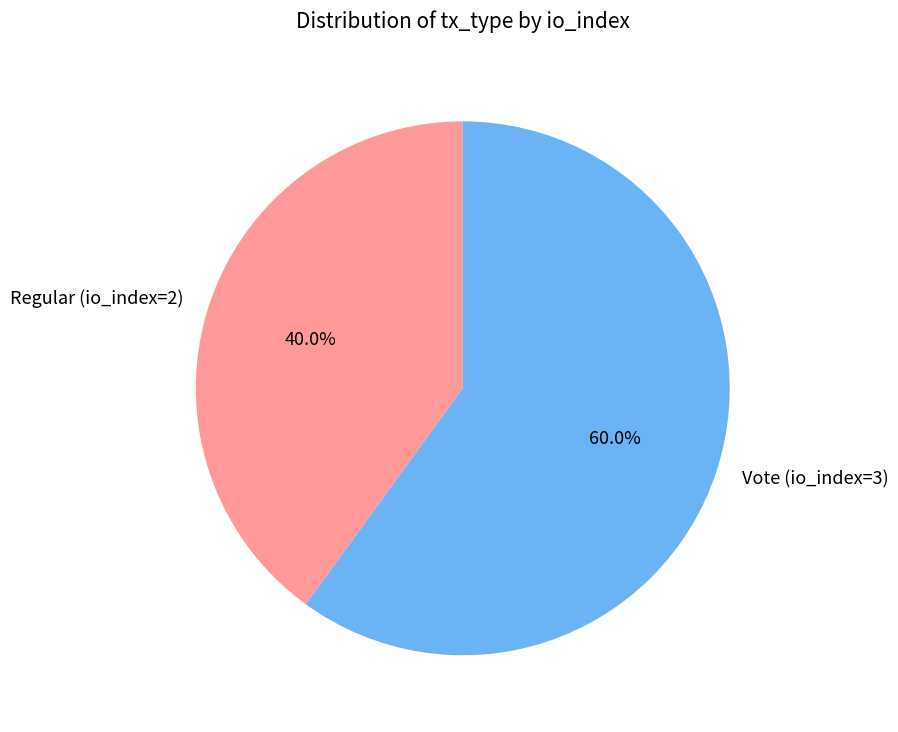

The Regular (io_index=2) slice represents 54% of the pie. True or false?

False